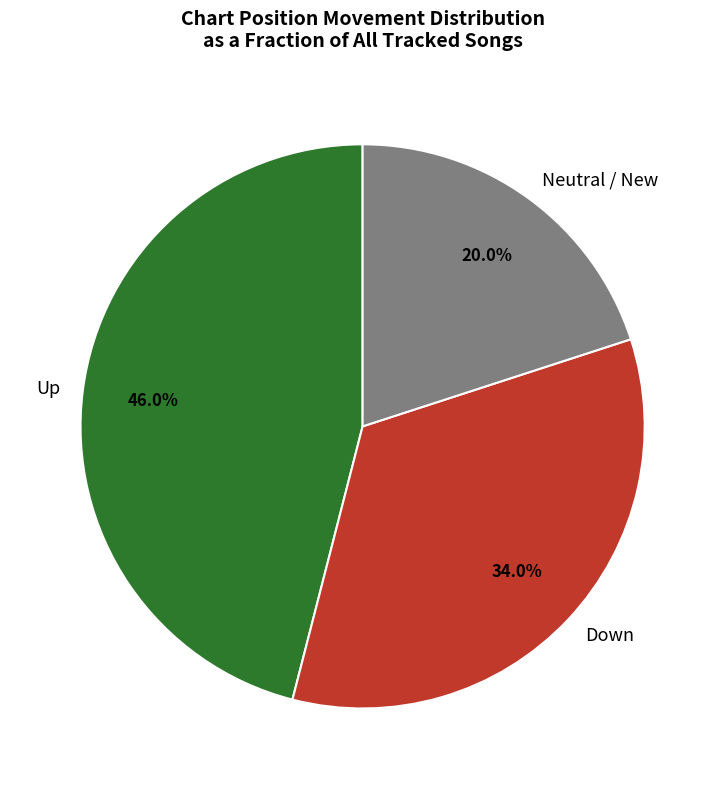

Count the number of slices in the pie.

3